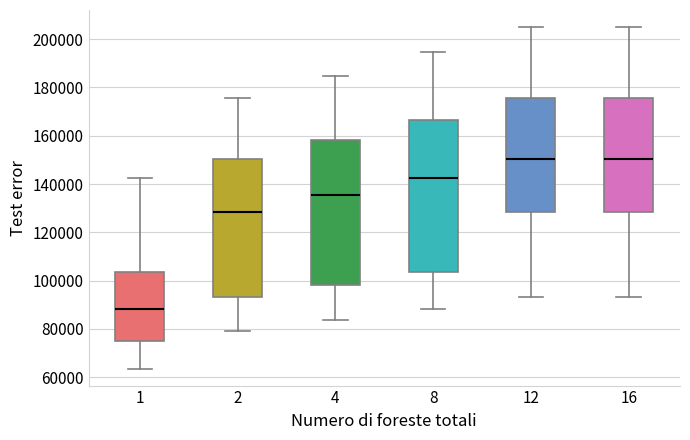

Reading left to right, read every box against the y-axis: the position of its median line, the range the box covers, and the ends of its whiskers. The values are not printed on the chart, so give them approximately, as read against the axis.

1: median 88000, box 76000 to 104000, whiskers 64000 to 142000
2: median 128000, box 94000 to 150000, whiskers 80000 to 176000
4: median 136000, box 98000 to 158000, whiskers 84000 to 184000
8: median 142000, box 104000 to 166000, whiskers 88000 to 194000
12: median 150000, box 128000 to 176000, whiskers 94000 to 206000
16: median 150000, box 128000 to 176000, whiskers 94000 to 206000